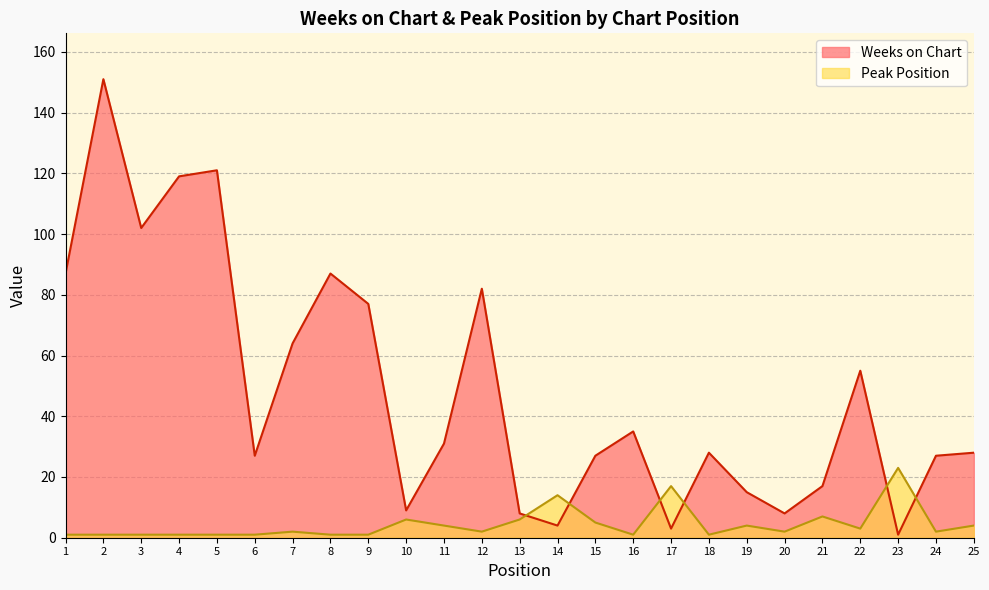

What is the difference between the maximum and minimum values in the Peak Position series?

22